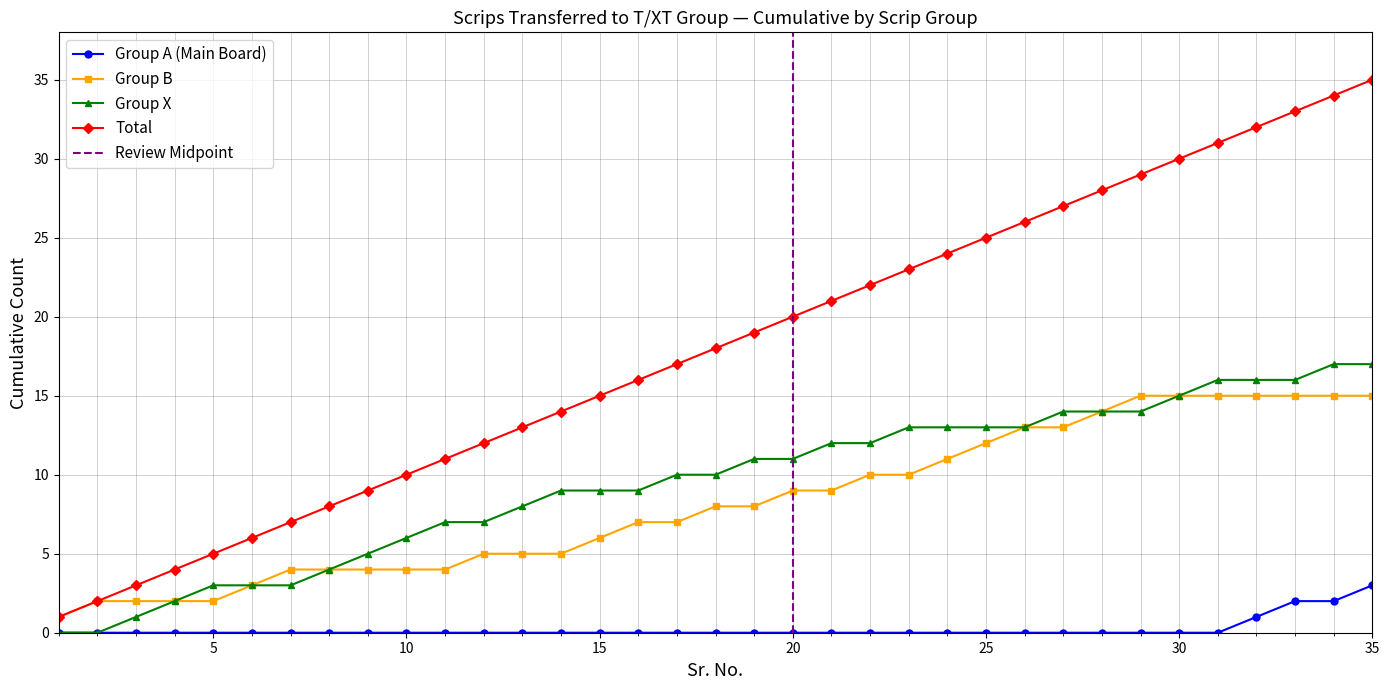

True or false: Total and Group X cross at least once.

False